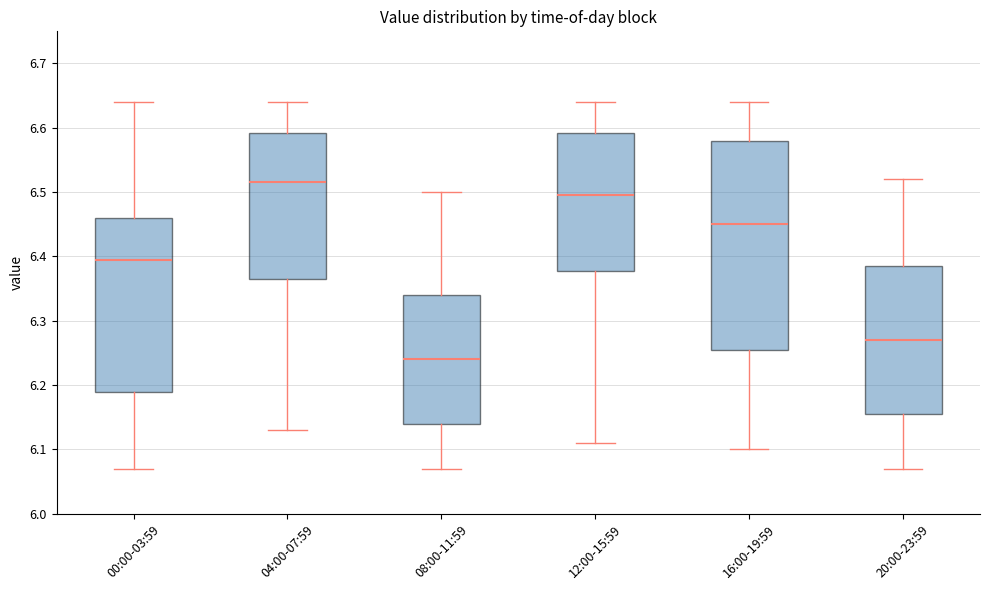

Which box's median line is the lowest?

08:00-11:59